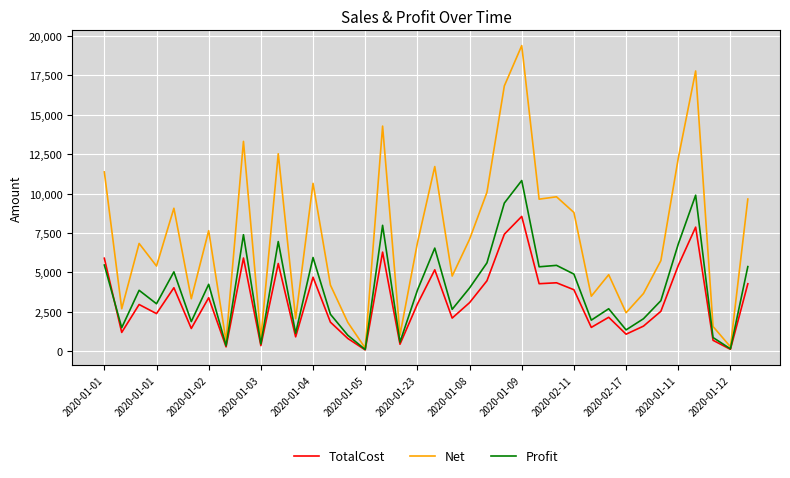

Which series has the largest total across all categories?

Net